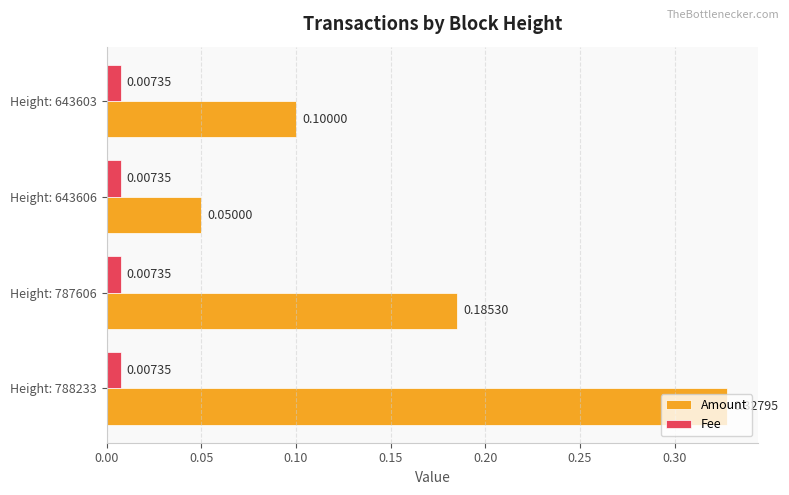

What is the sum of the Amount values at Height: 788233 and Height: 643603?

0.4